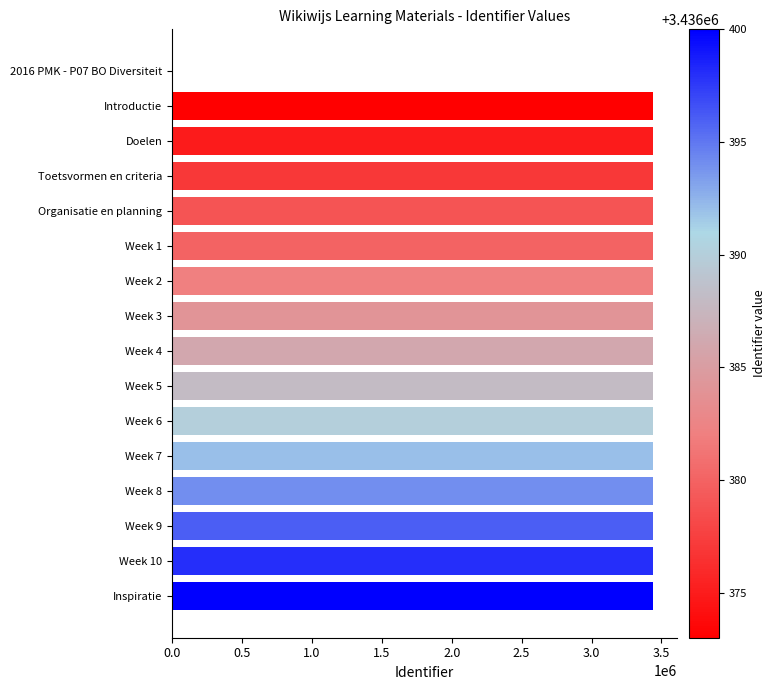

How many distinct data groups are displayed?

1